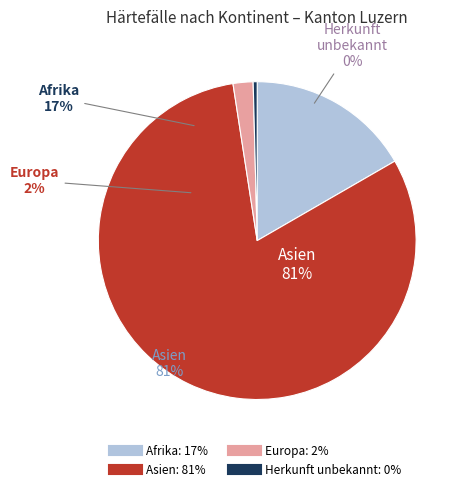

Does Asien account for over 50% of the chart?

Yes